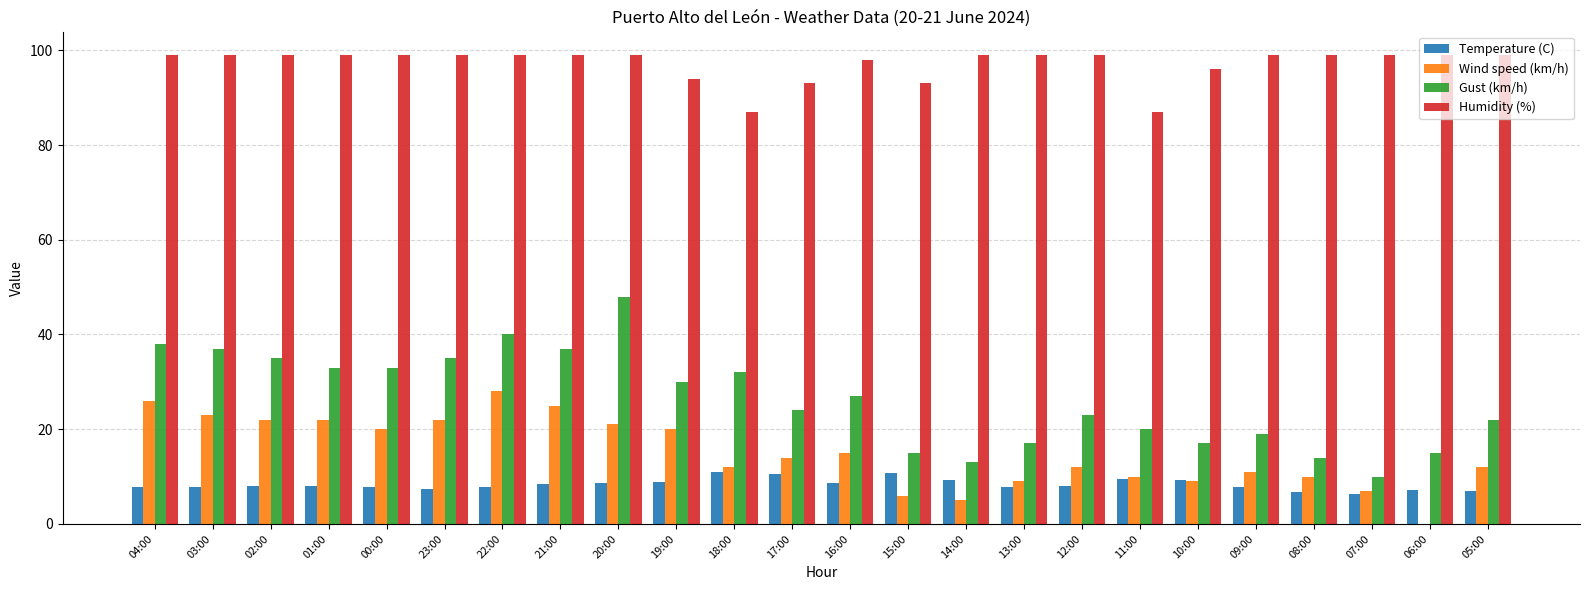

What is the total value across all series at 18:00?

141.9